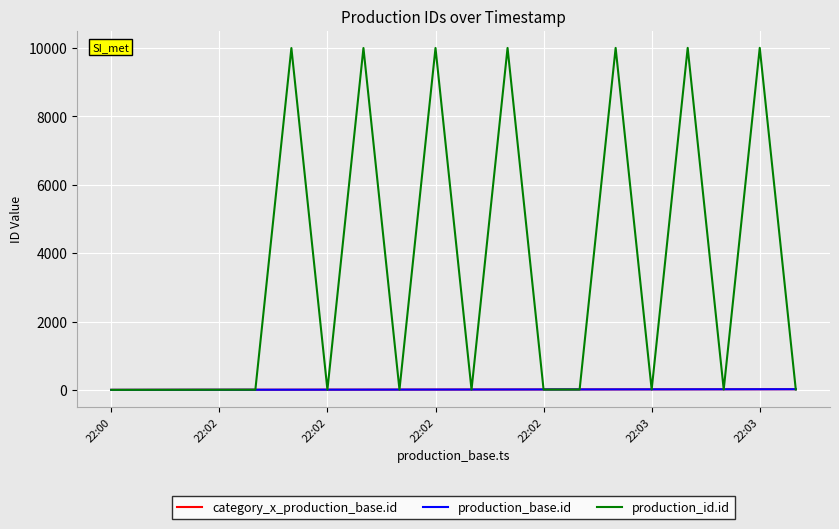

Does the chart have visible grid lines?

Yes